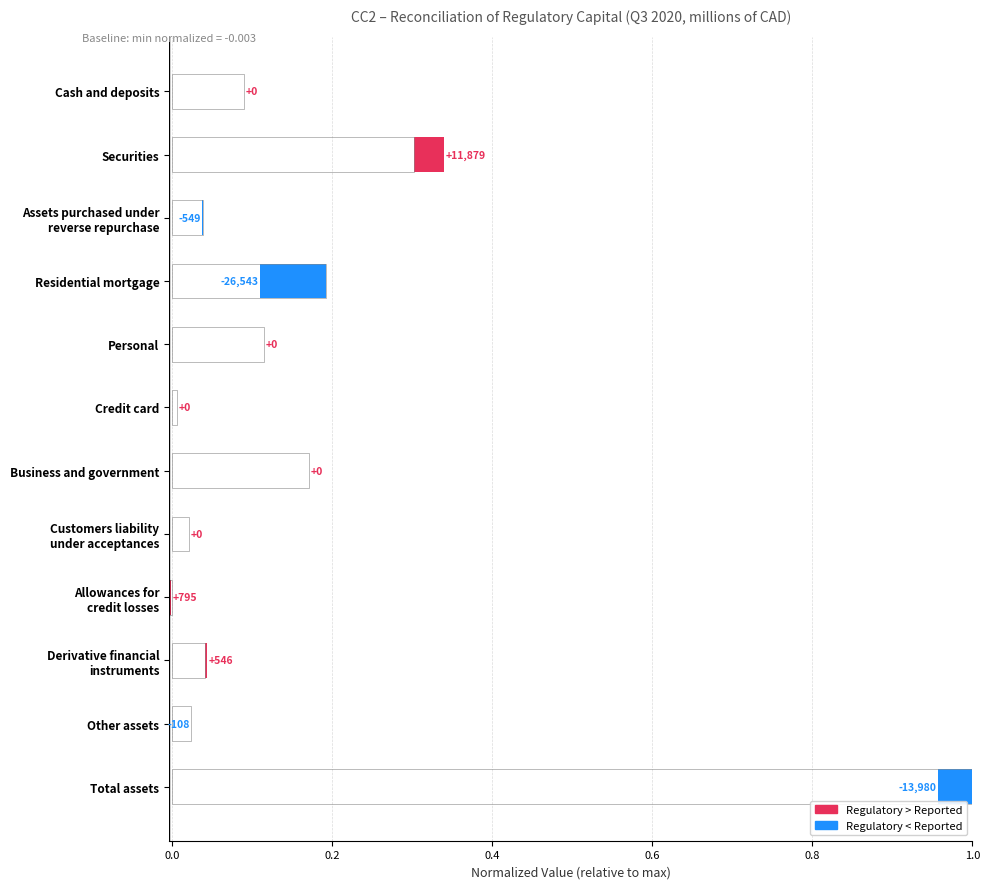

How many data points in Difference (Regulatory - Reported) are less than 0?

4